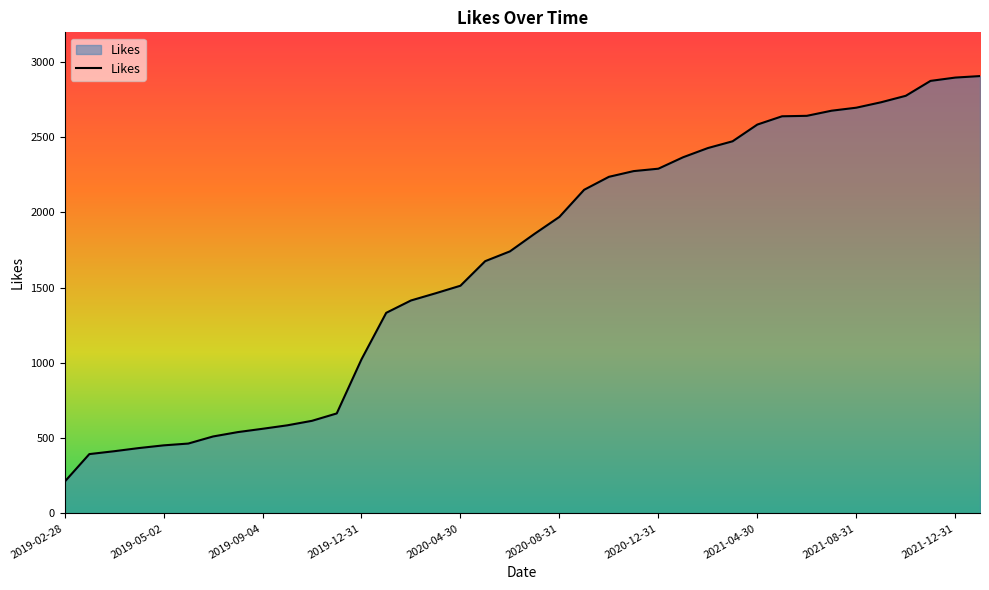

What is the minimum value shown in the chart?

210